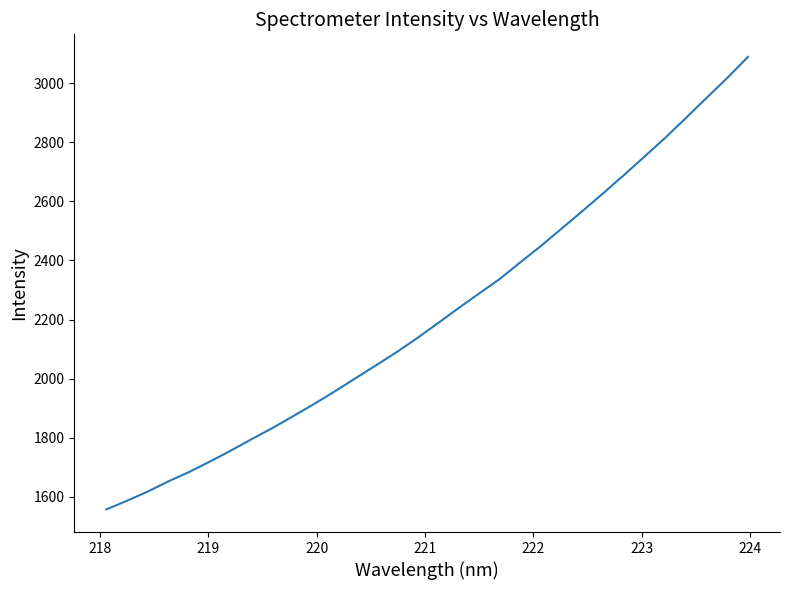

What is the difference between the maximum and minimum values?

1531.7